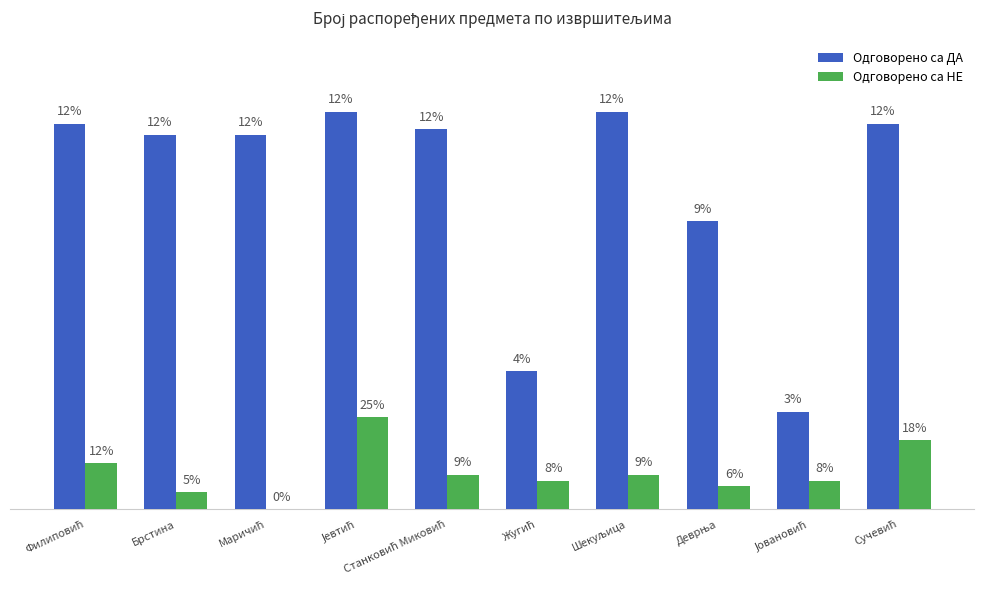

Which series has the largest total across all categories?

Одговорено са ДА